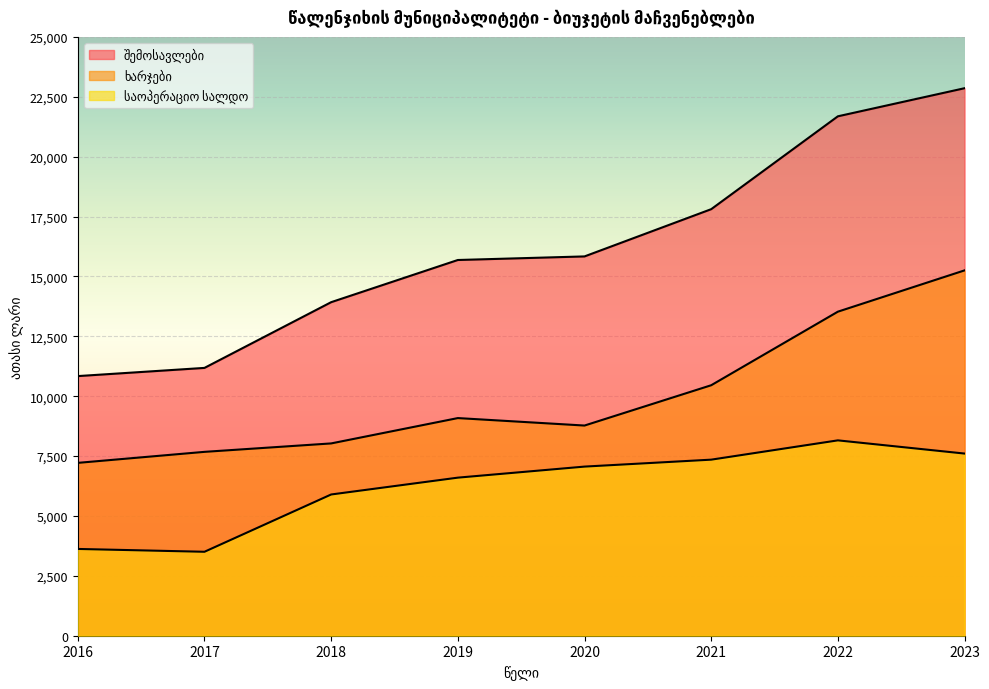

The value of ხარჯები at 2023 is 23382.1. True or false?

False